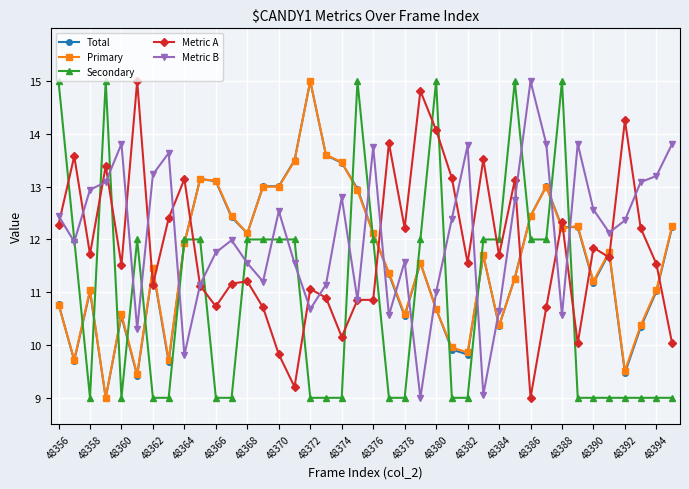

After their last crossing, which series has the higher values: Total or Metric A?

Total